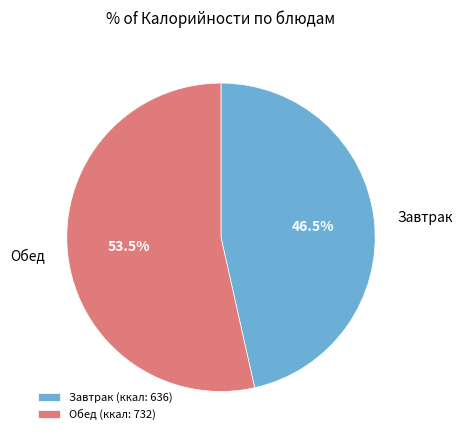

How many segments does this pie chart have?

2